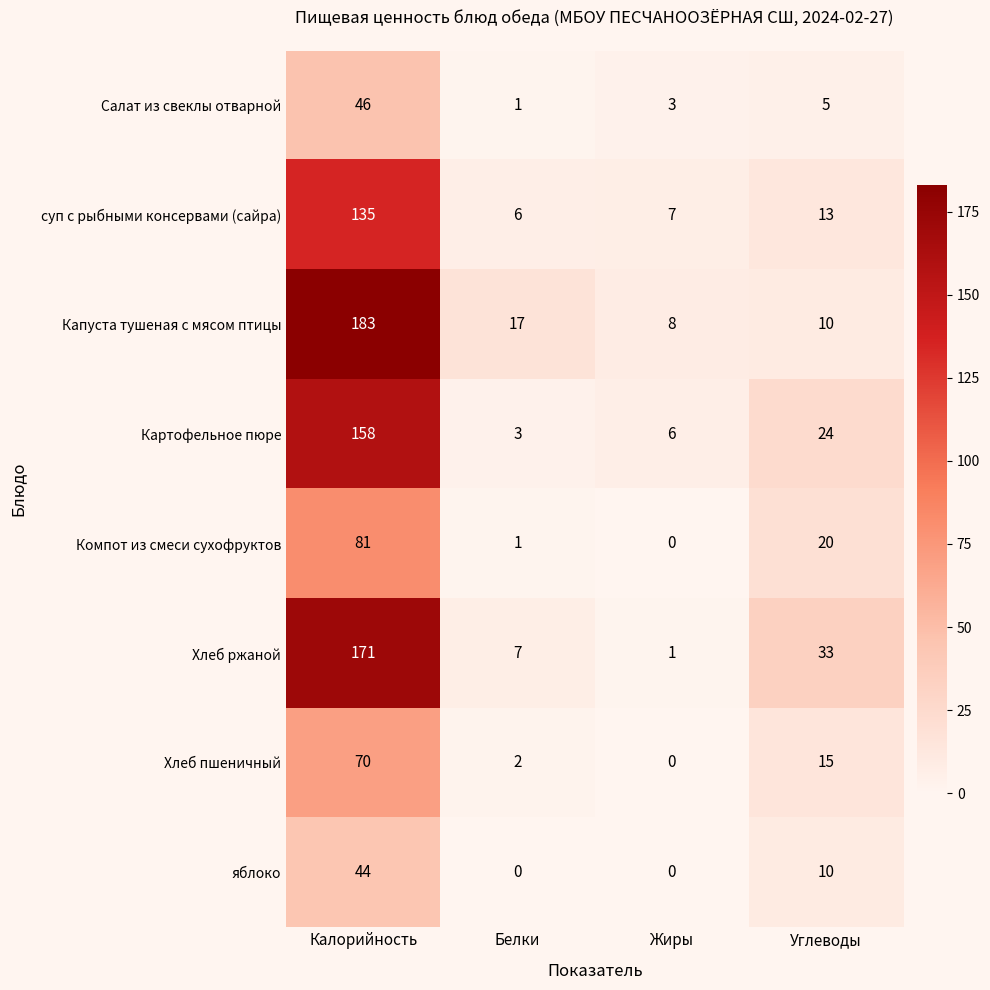

What is the difference between the highest and lowest values at Калорийность?

139